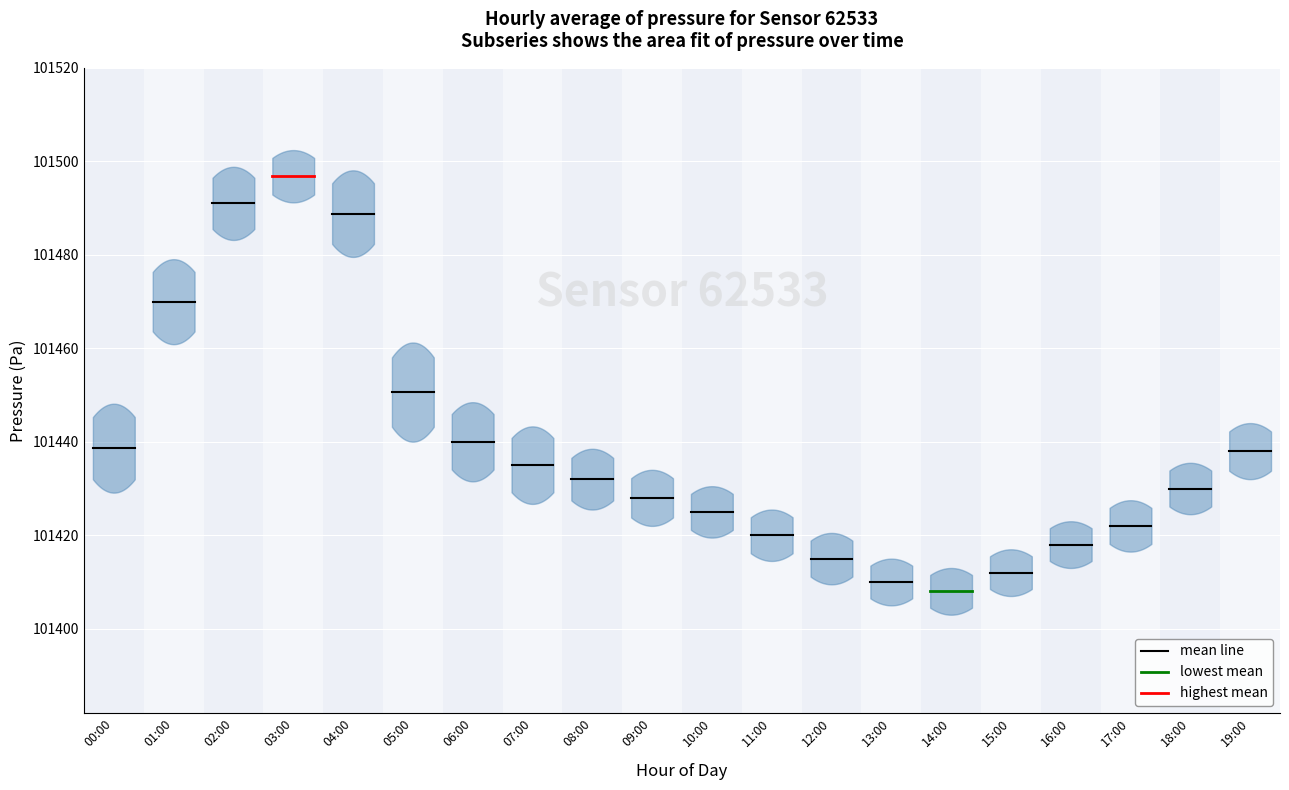

Rank the series by their maximum value, from highest to lowest.

highest mean, mean line, lowest mean